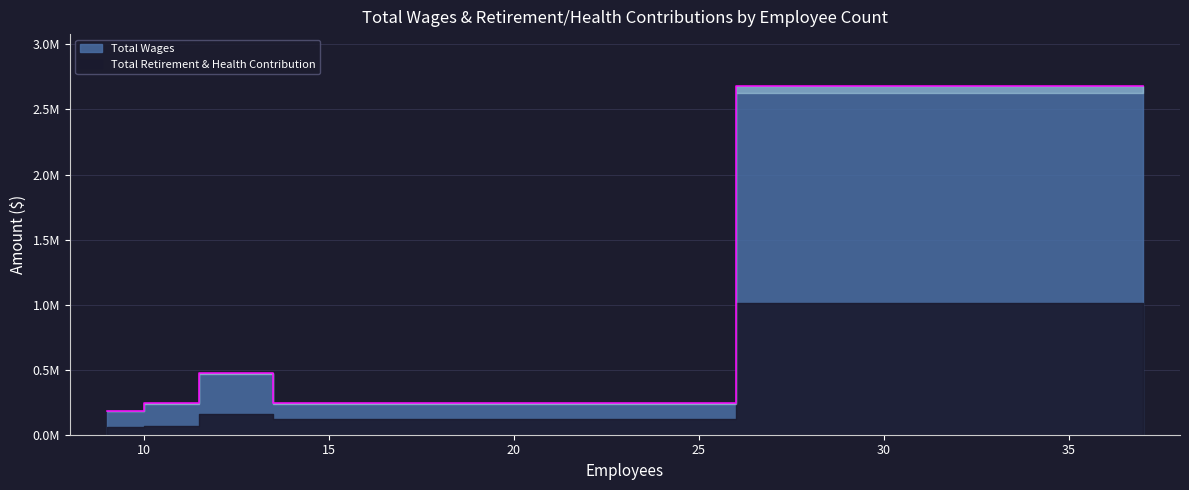

Rank the series at 11 from lowest to highest value.

Total Retirement & Health Contribution, Total Wages